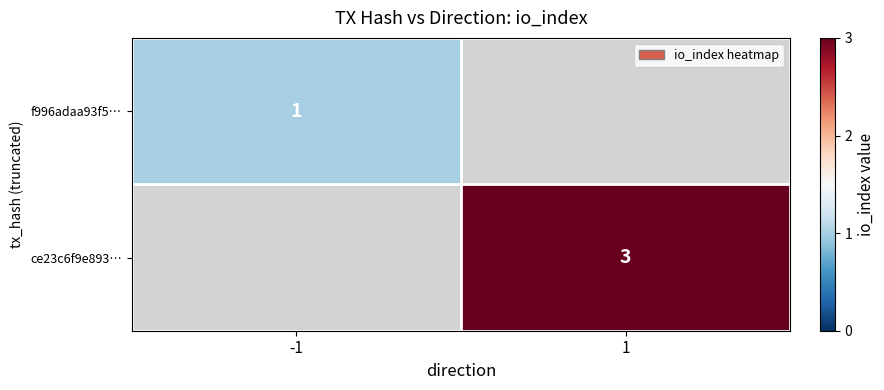

How many data points does each series have?

2